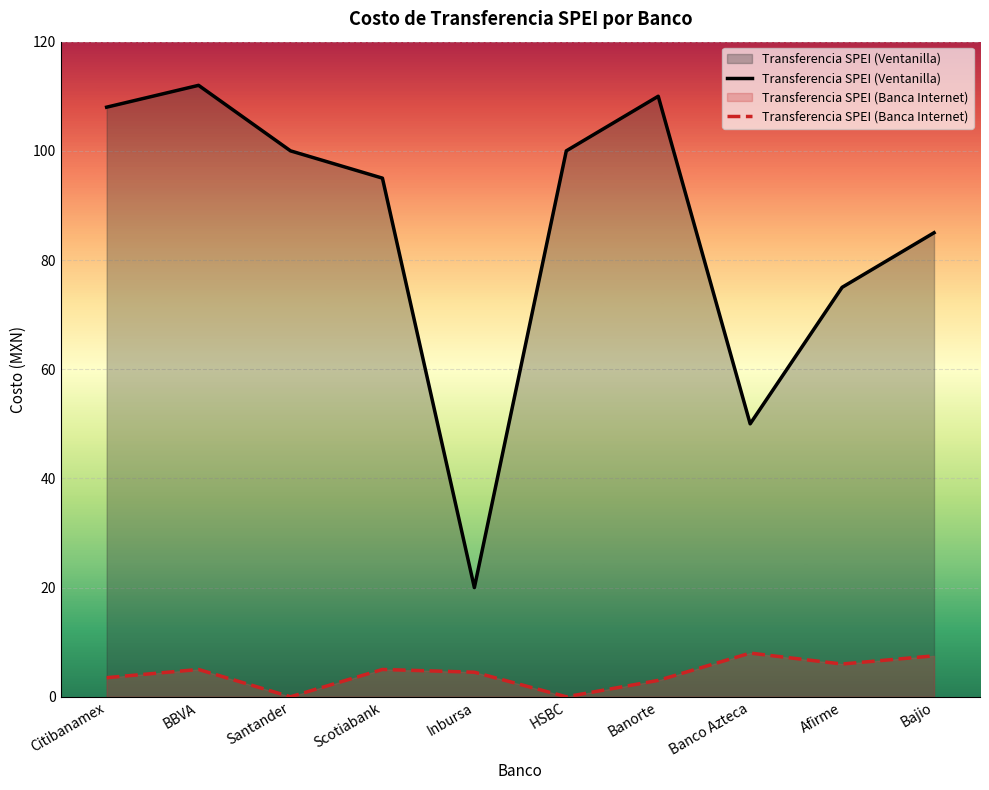

What is the label of the 4th point from the left?

Scotiabank